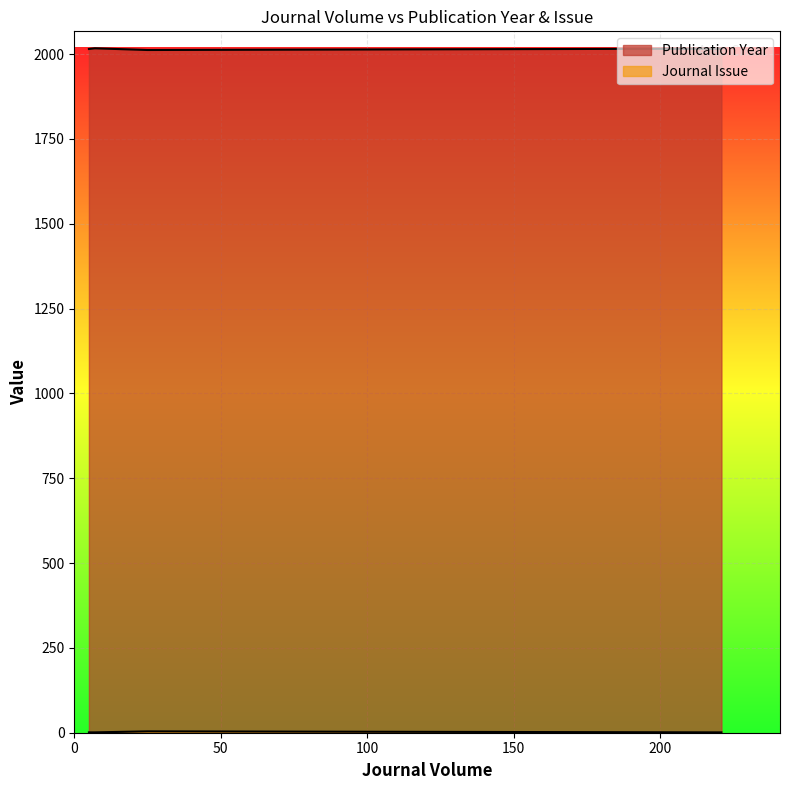

Between 25 and 221, which series saw the biggest shift?

Publication Year